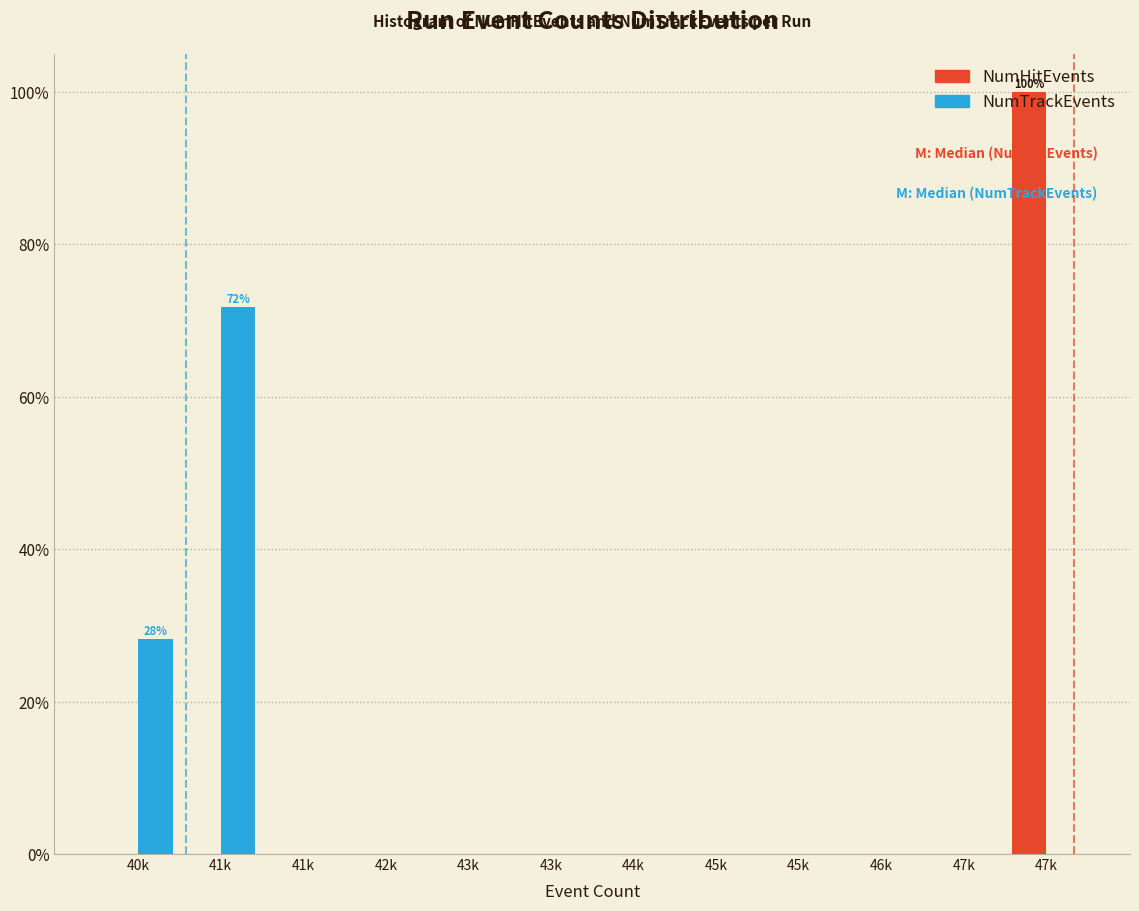

What are all the series names shown in the legend?

NumHitEvents, NumTrackEvents